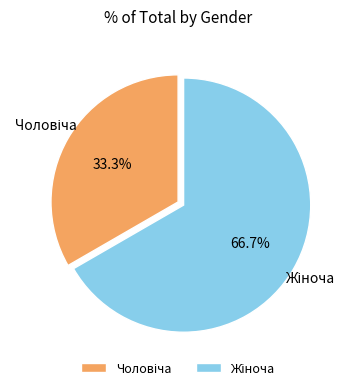

Is there a majority slice in this chart?

Yes